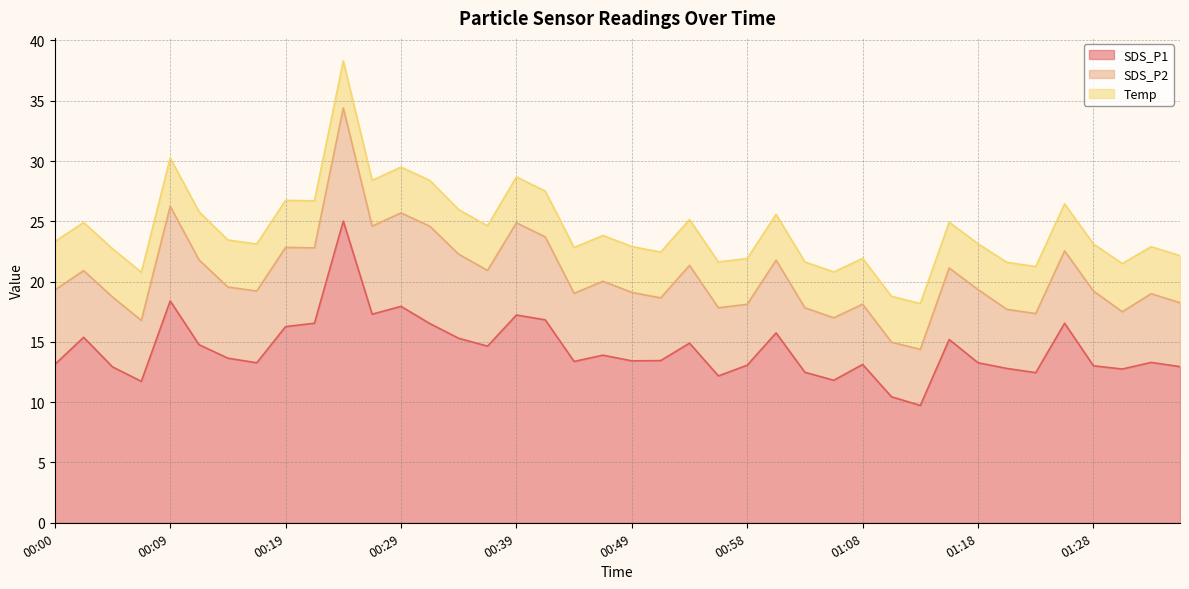

Is the value of SDS_P2 at 00:49 greater than the value of Temp at 00:17?

Yes